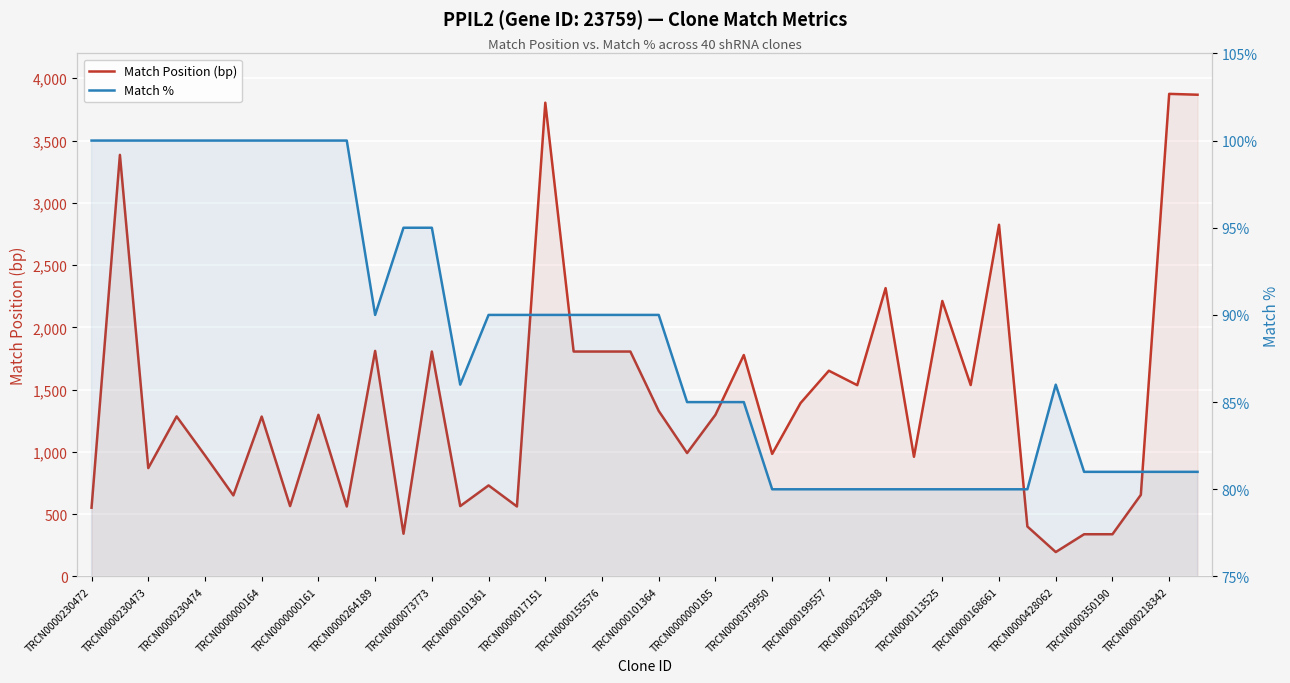

What is the difference between the maximum and minimum values in the Match Position (bp) series?

3679